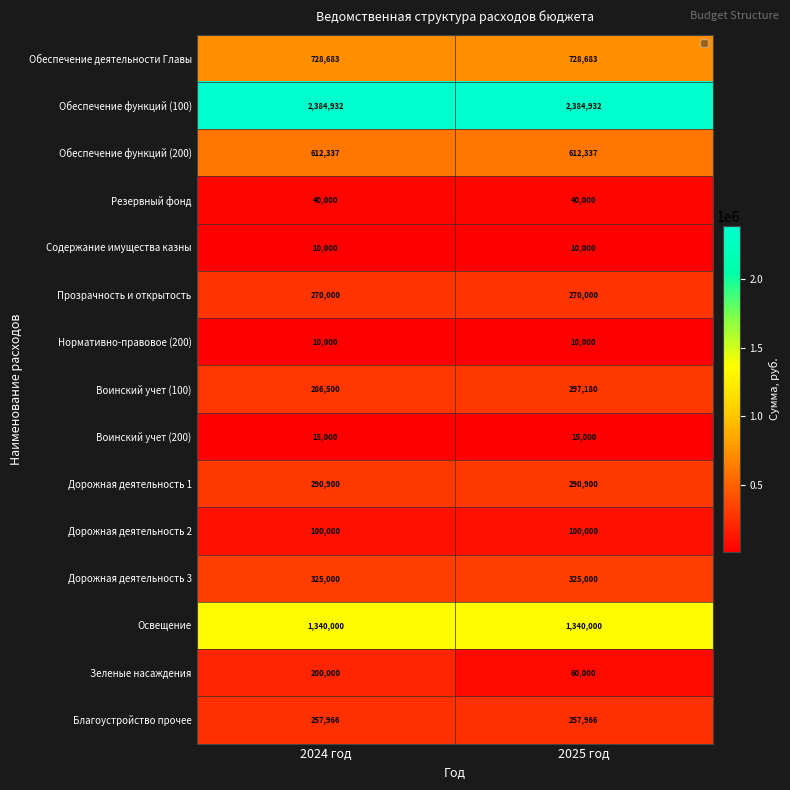

What value does the Зеленые насаждения series have at 2024 год, to the nearest 50?

200000